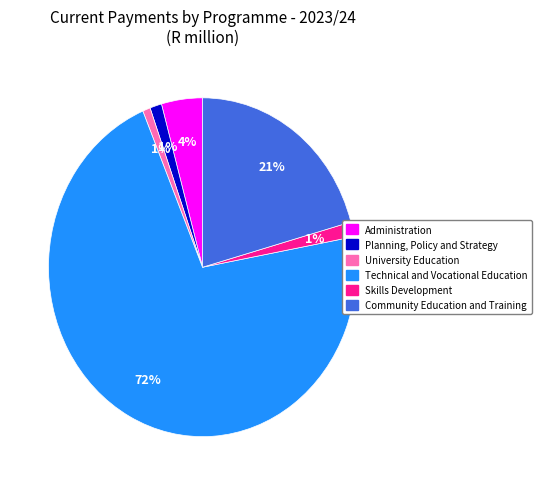

Do Administration and University Education together represent more than half of the pie?

No